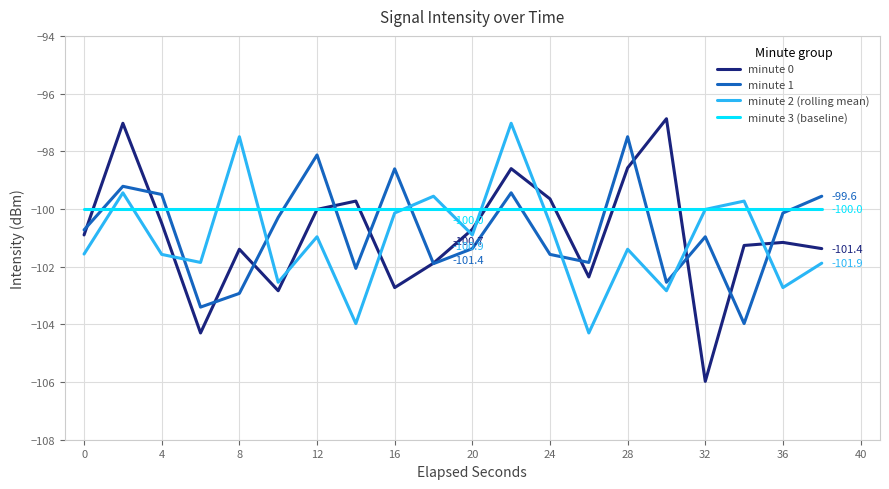

What is the maximum value for minute 2 (rolling mean)?

-97.0